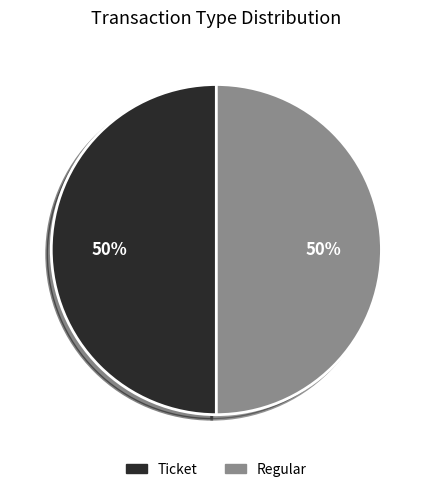

Is it true that Ticket is 56% of the pie?

False